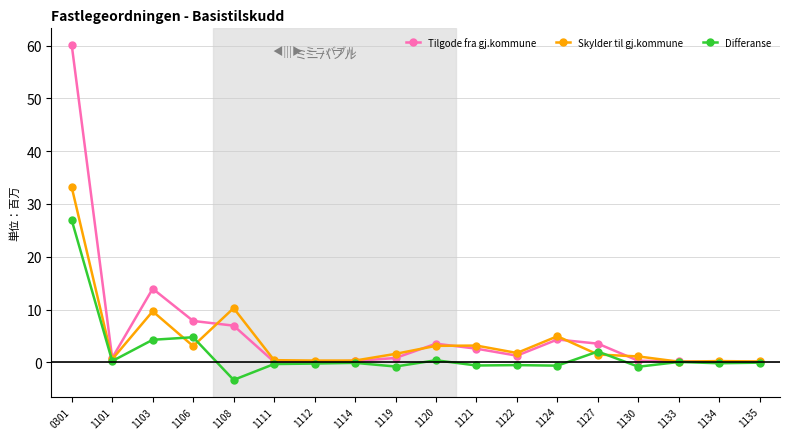

Is the value of Differanse at 1130 greater than the value of Tilgode fra gj.kommune at 1119?

No